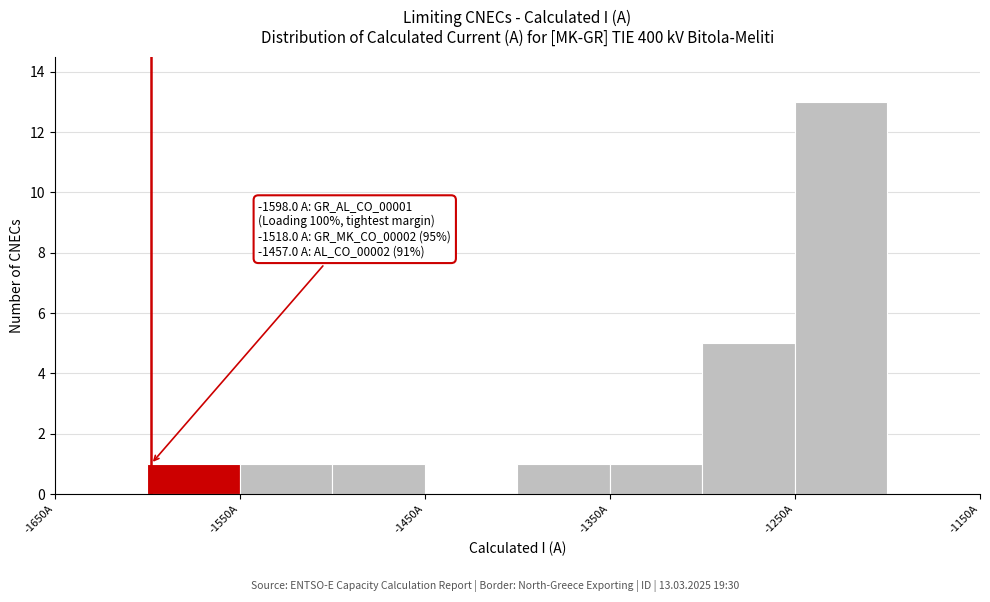

Over which range of the x-axis is the bar tallest?

-1250 to -1200